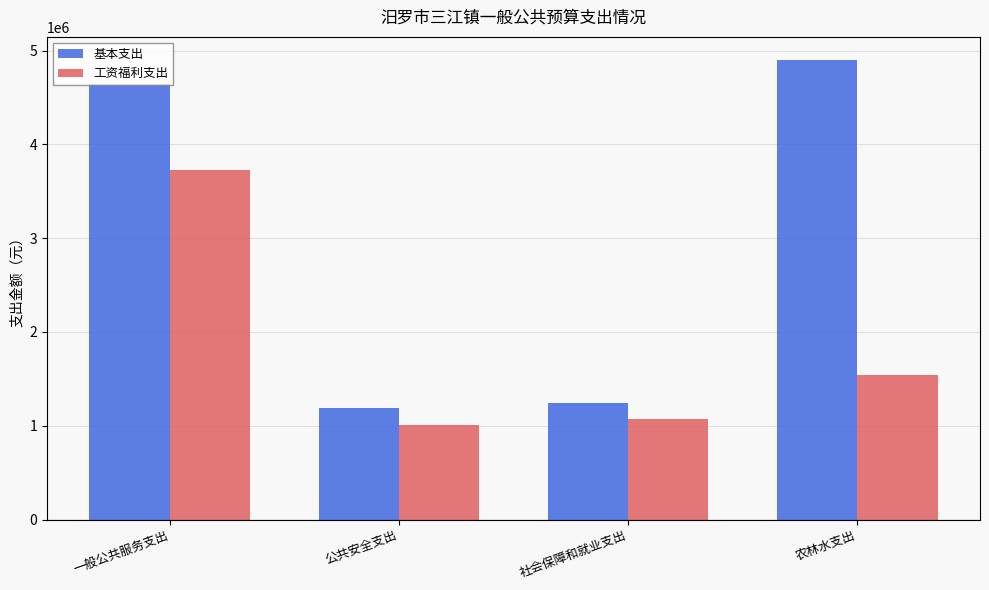

How many data points does each series have?

4